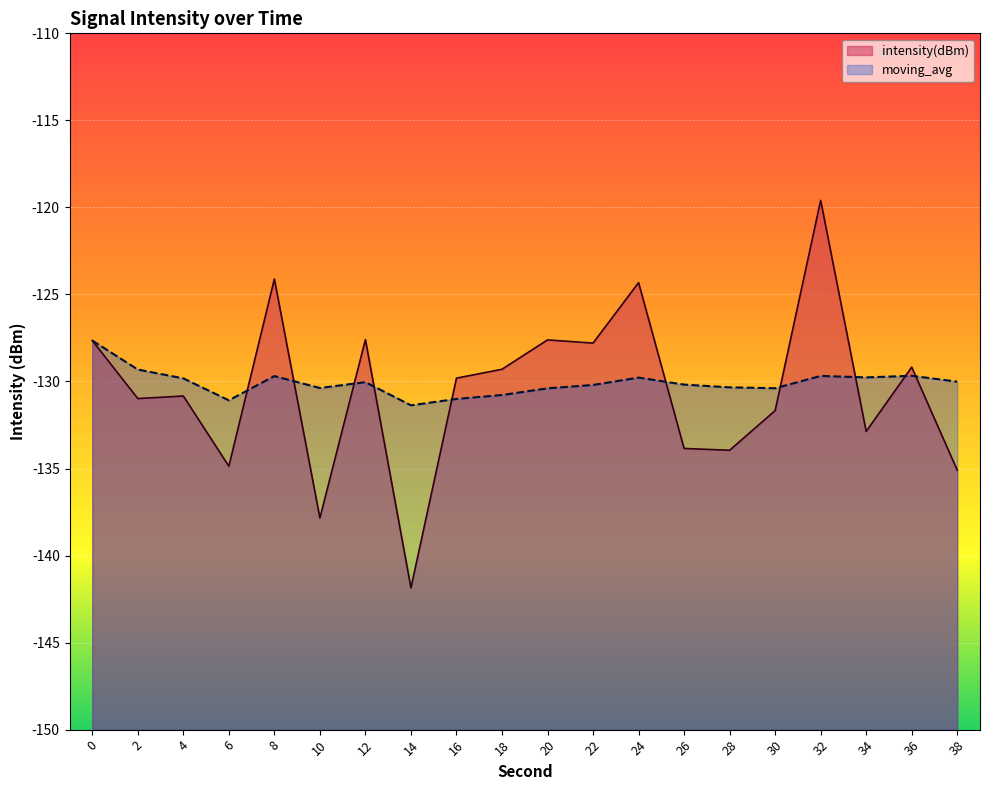

What is the value of the intensity(dBm) point at the 11th from the left?

-127.6